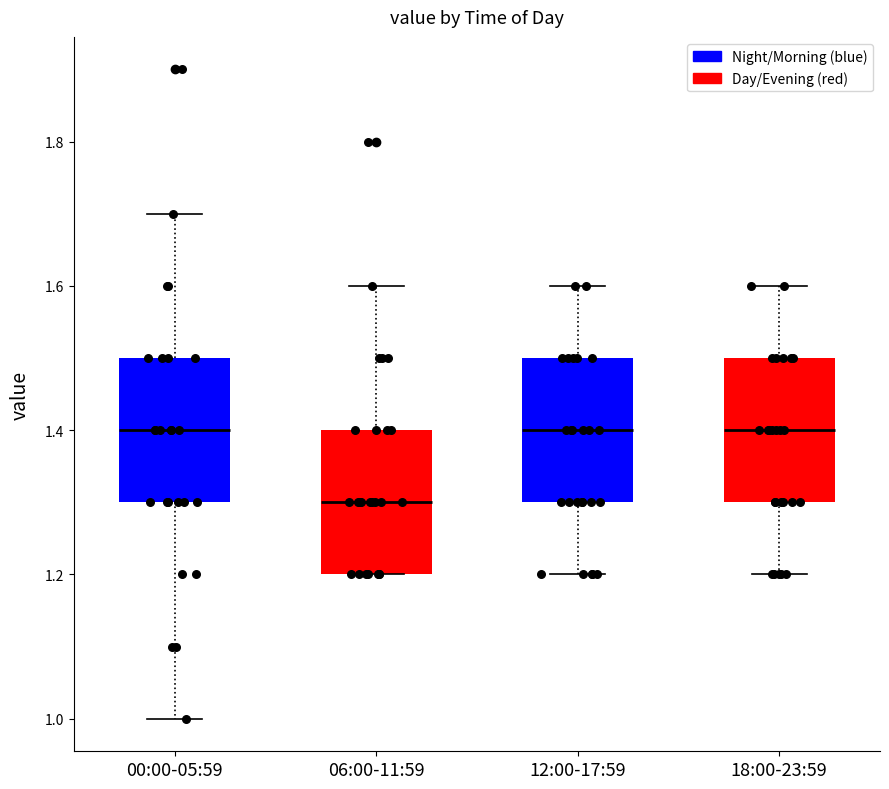

Reading left to right, transcribe this box plot: for each box, give where its median line is, the range the box spans, and where its two whiskers end, as read against the y-axis. The values are not printed on the chart, so give them approximately, as read against the axis.

00:00-05:59: median 1.4, box 1.3 to 1.5, whiskers 1.0 to 1.7
06:00-11:59: median 1.3, box 1.2 to 1.4, whiskers 1.2 to 1.6
12:00-17:59: median 1.4, box 1.3 to 1.5, whiskers 1.2 to 1.6
18:00-23:59: median 1.4, box 1.3 to 1.5, whiskers 1.2 to 1.6